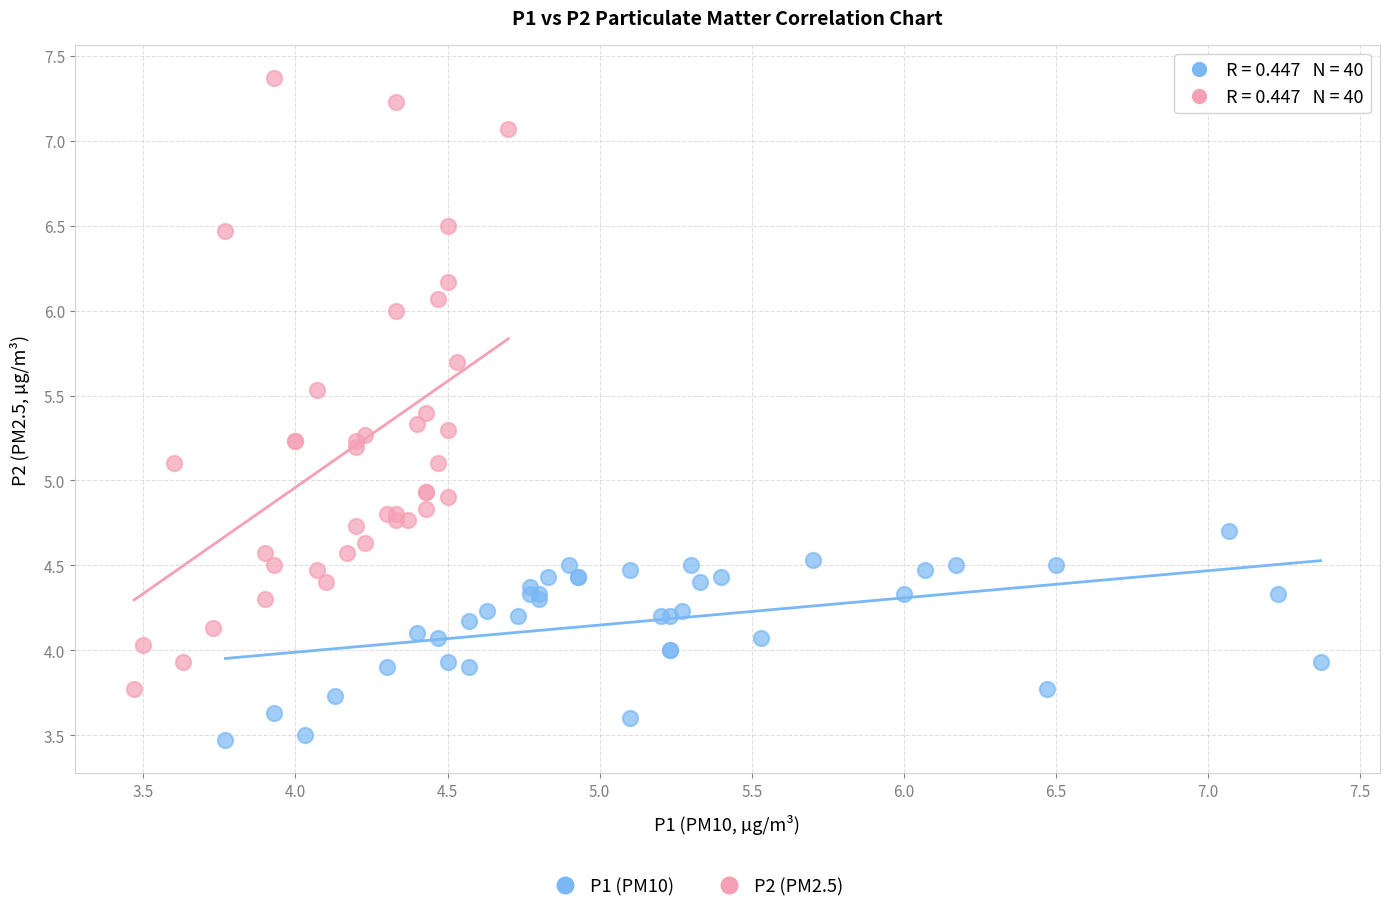

Which series reaches the maximum Y coordinate?

P2 (PM2.5)